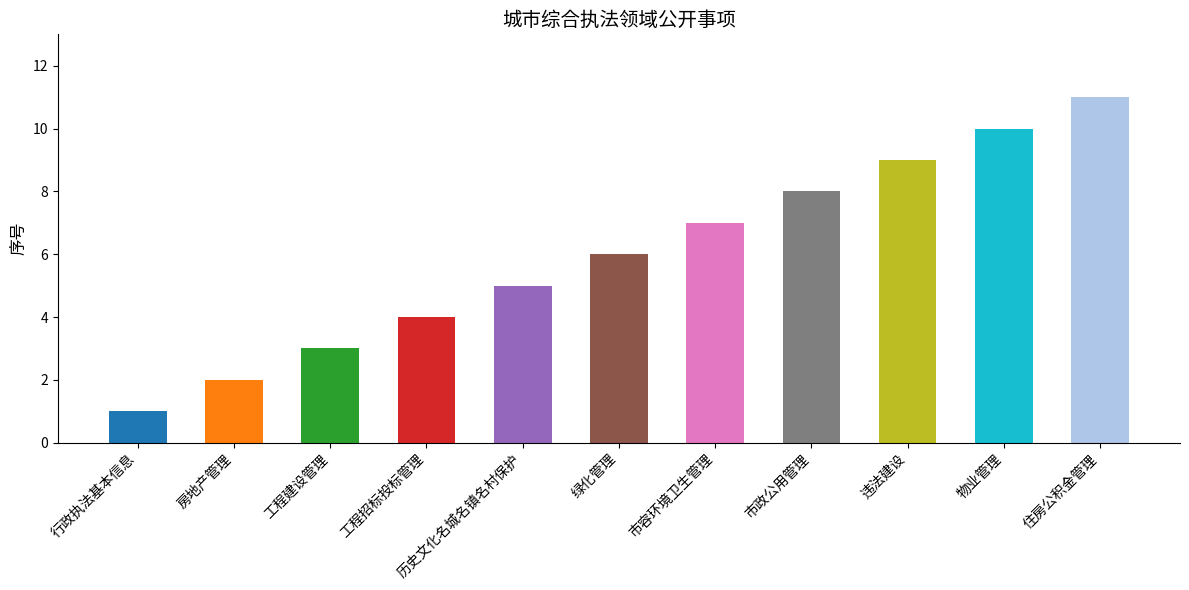

At which category does the chart reach its peak across all series?

住房公积金管理